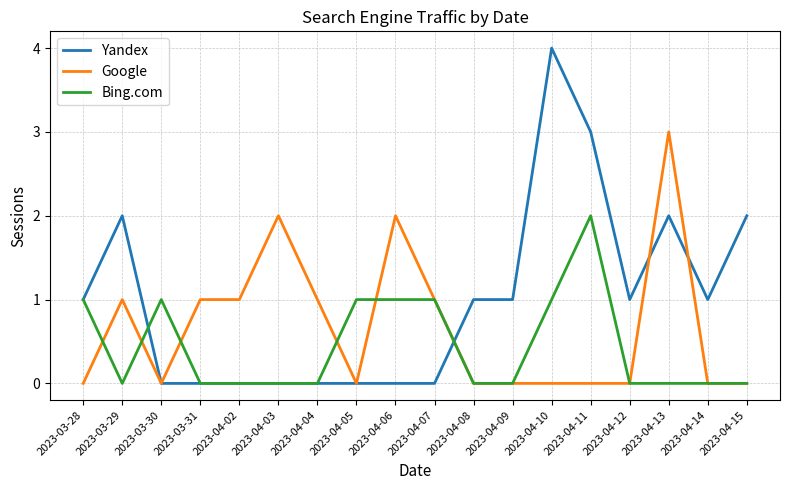

Count the Bing.com values in the range 0 to 1.

17